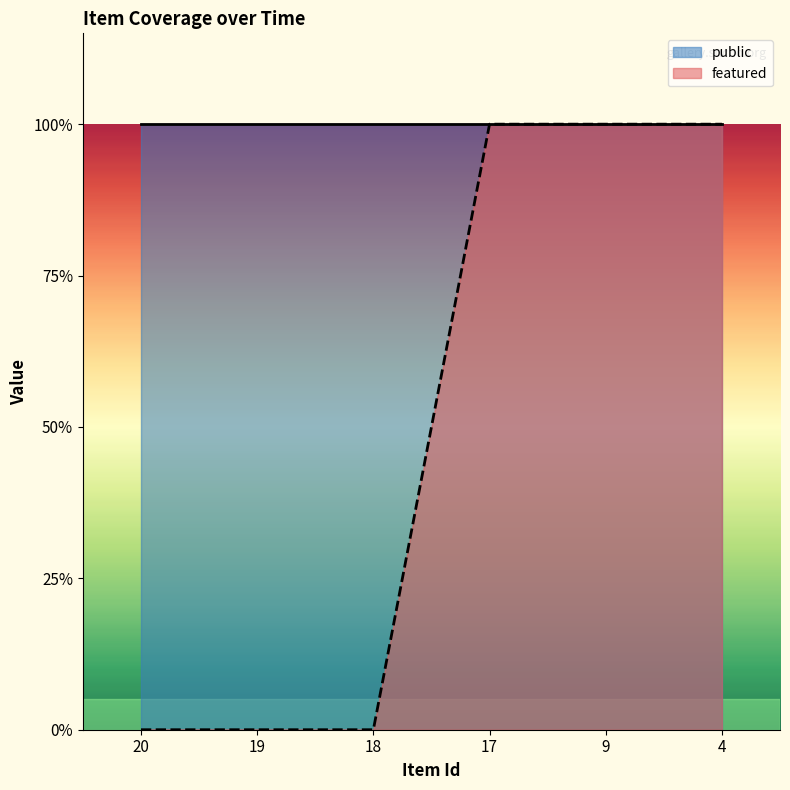

List the labels in order of value, largest first.

17, 9, 4, 20, 19, 18